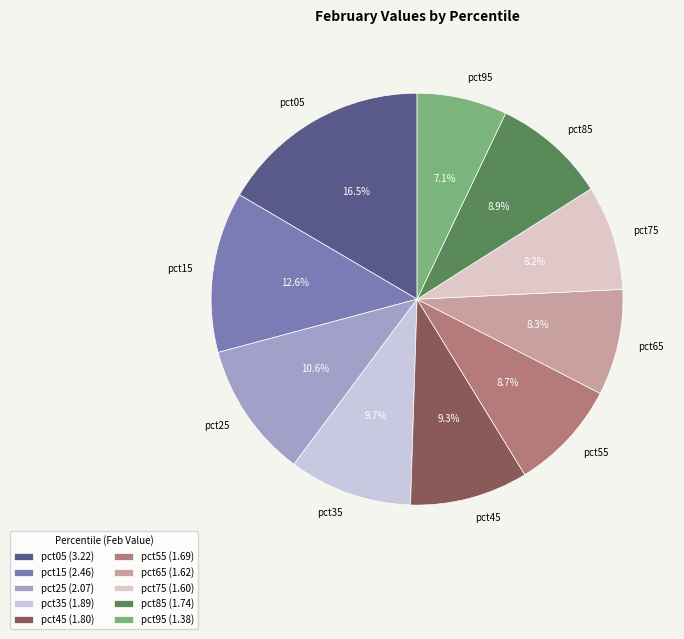

To the nearest percent, what is the difference between the largest and smallest slice percentages?

9%